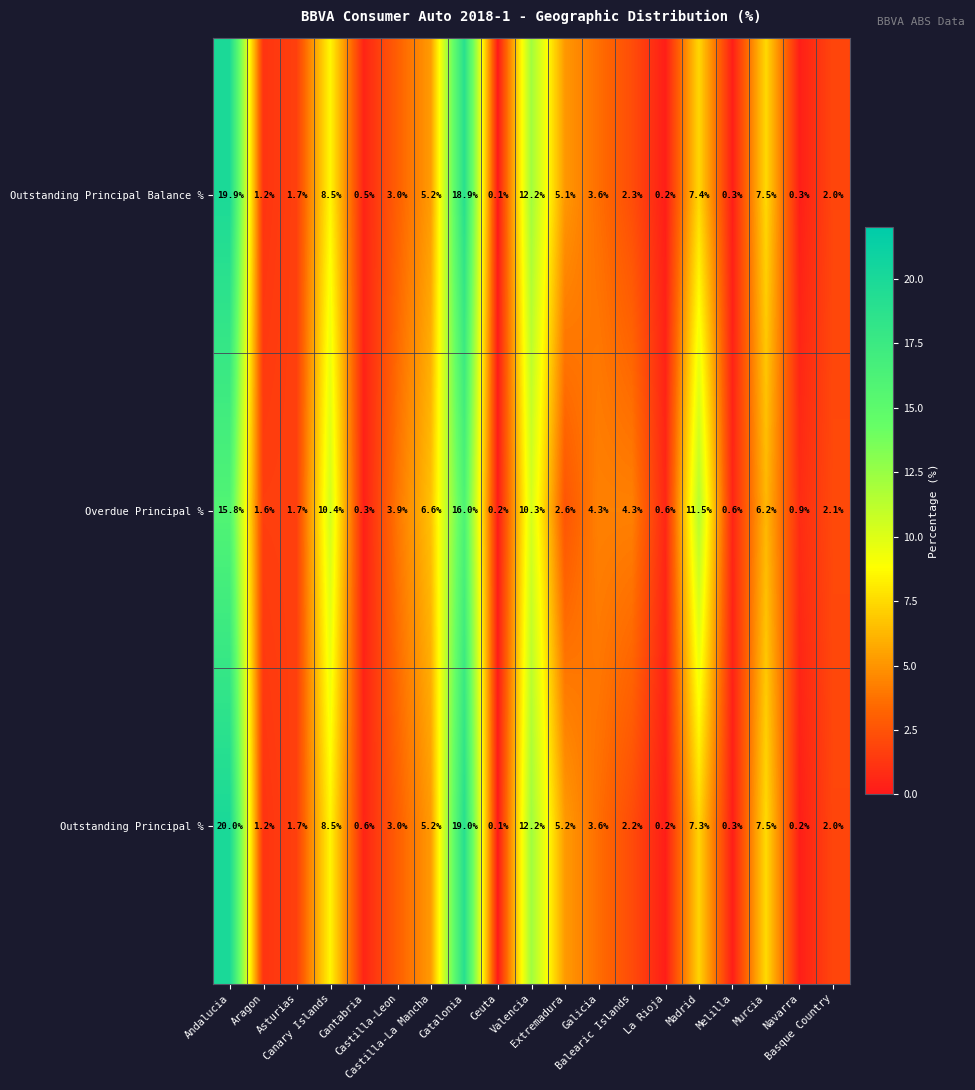

What is the difference between the second highest and second lowest values in the Outstanding Principal Balance % series?

18.7